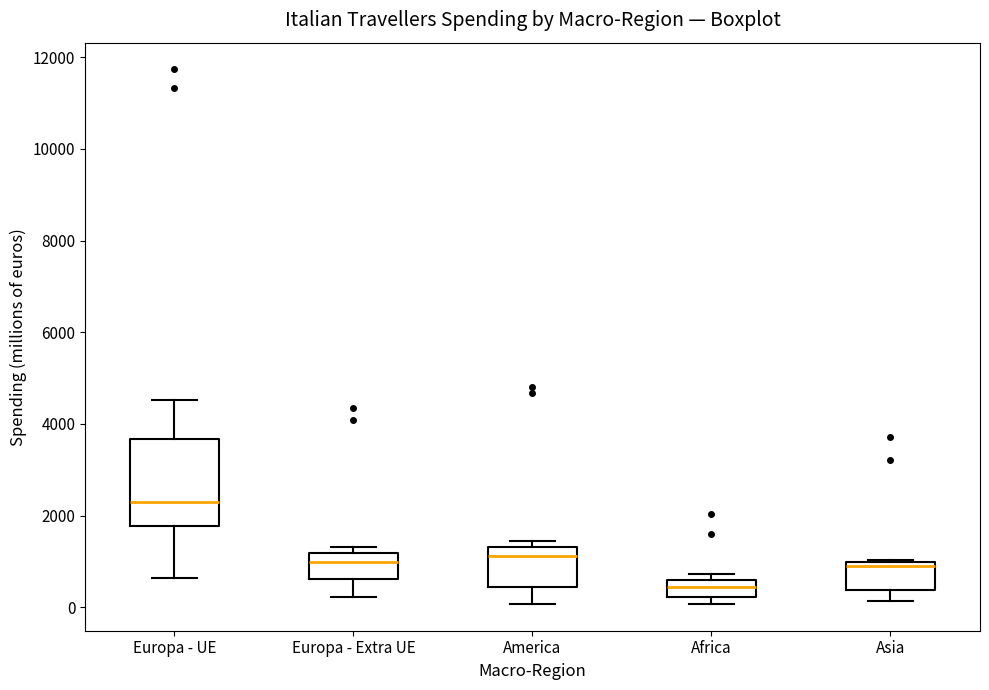

Comparing the boxes themselves (not the whiskers), which one is the tallest?

Europa - UE